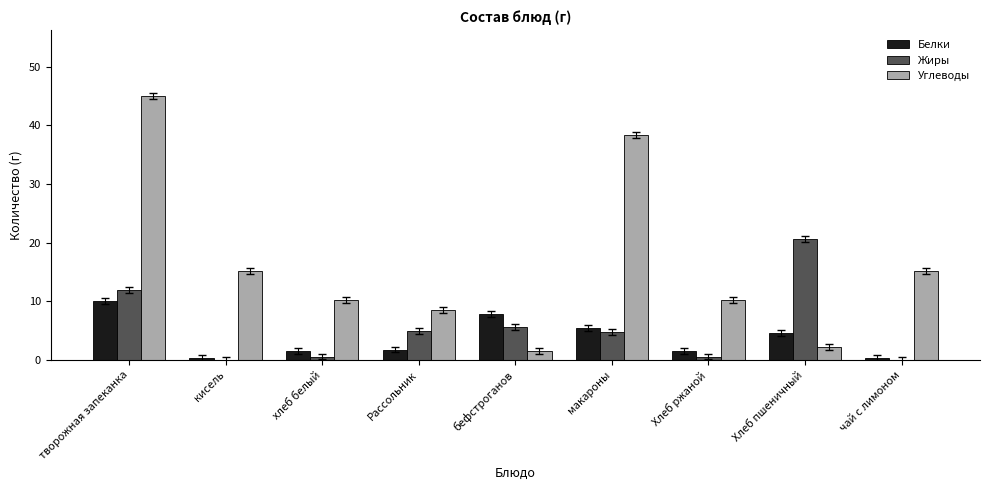

Between кисель and Хлеб ржаной, which series saw the biggest shift?

Углеводы